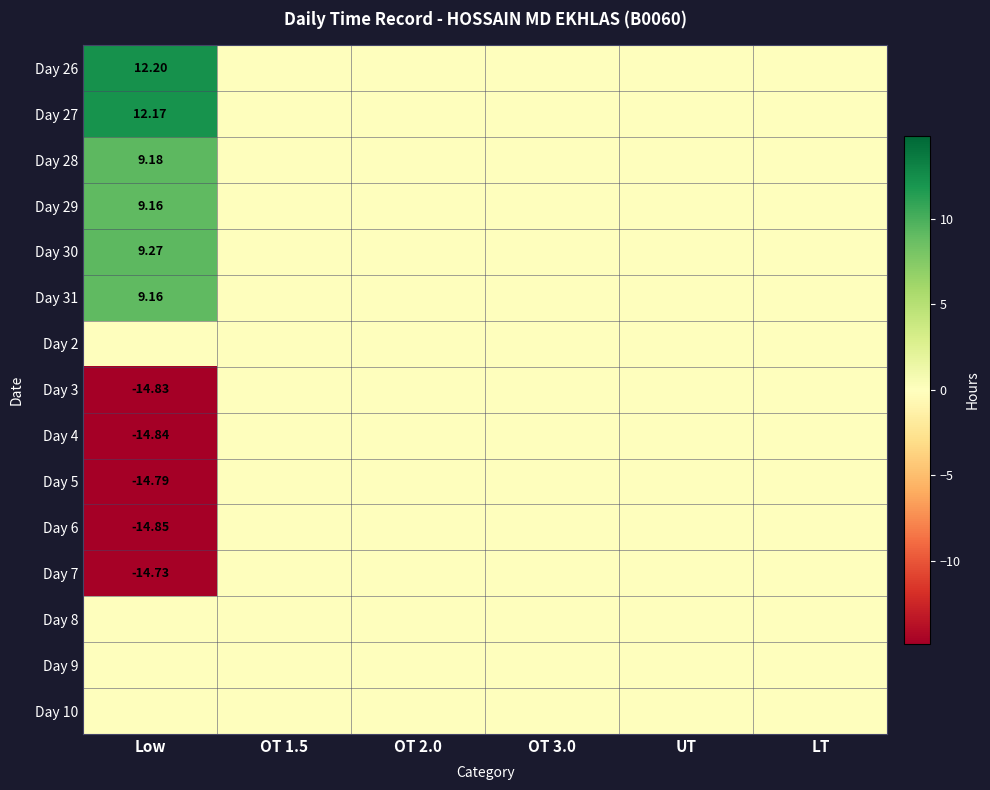

Which category has the highest value in the Day 29 series?

Low